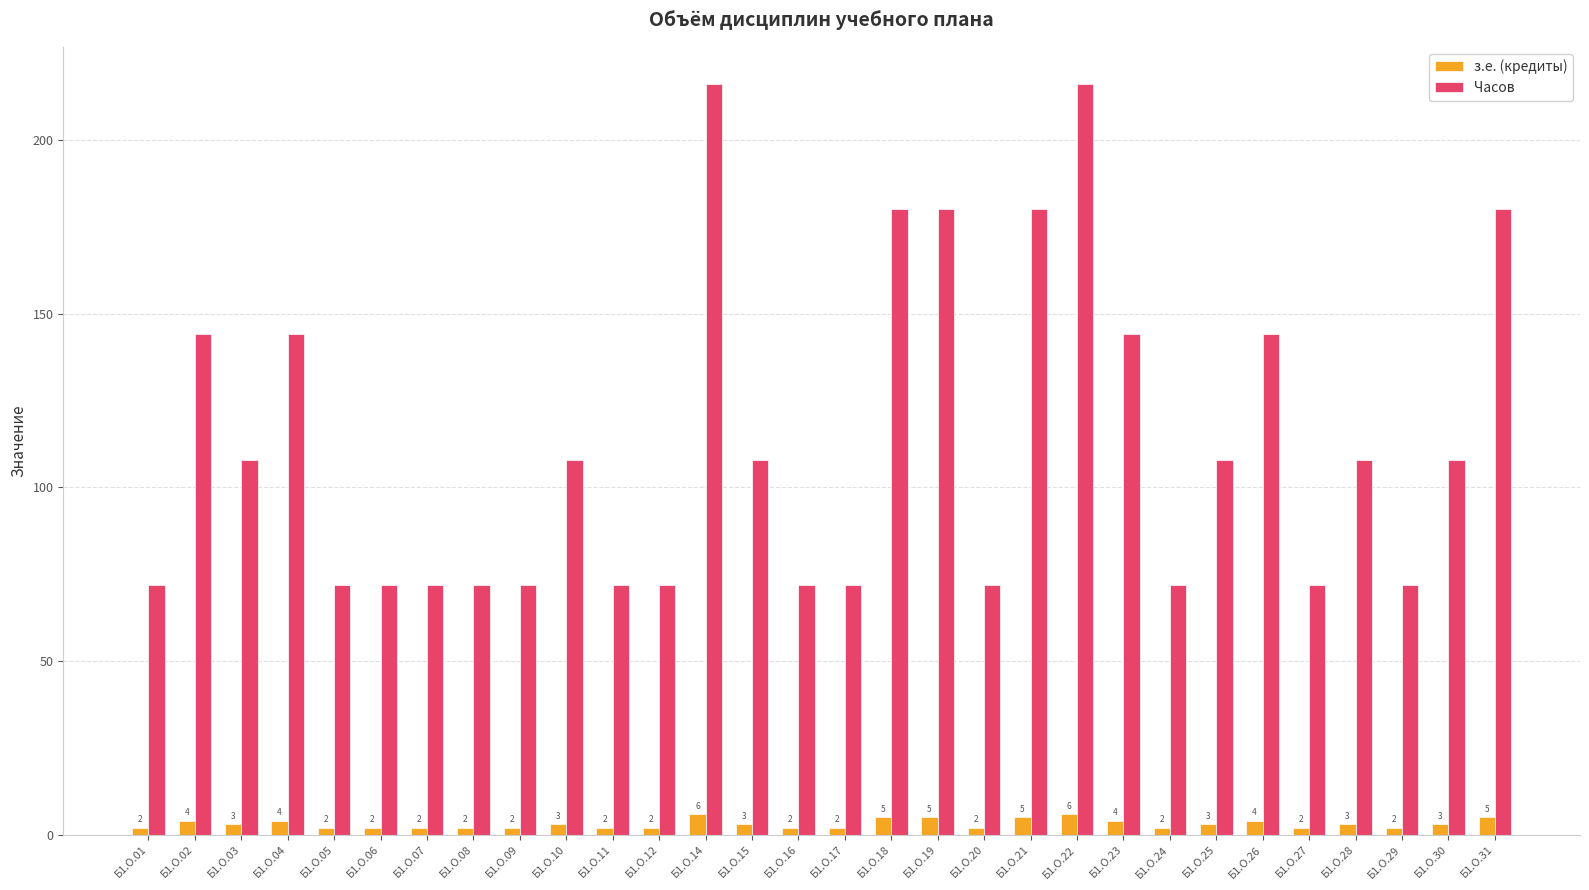

What is the highest value of the з.е. (кредиты) series?

6